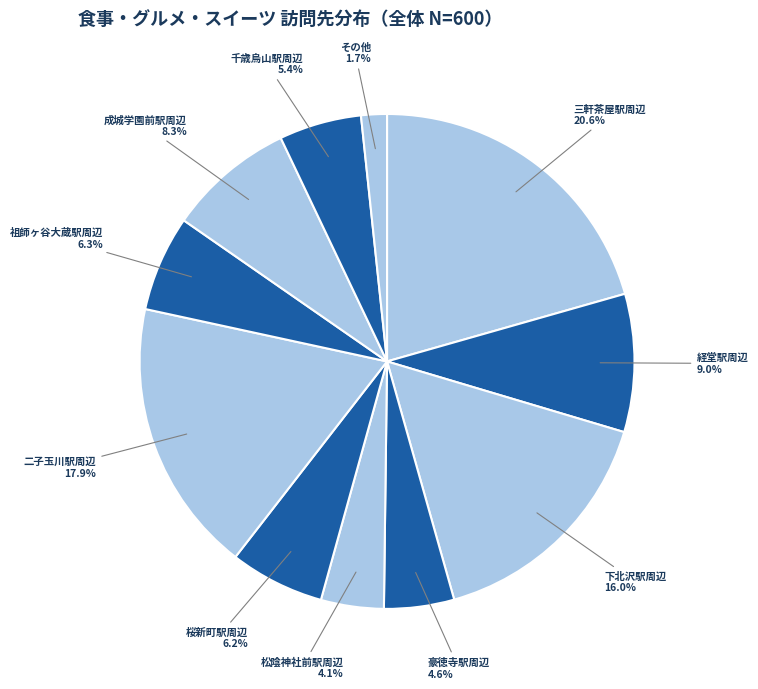

How much of the chart is everything except その他?

98.3%